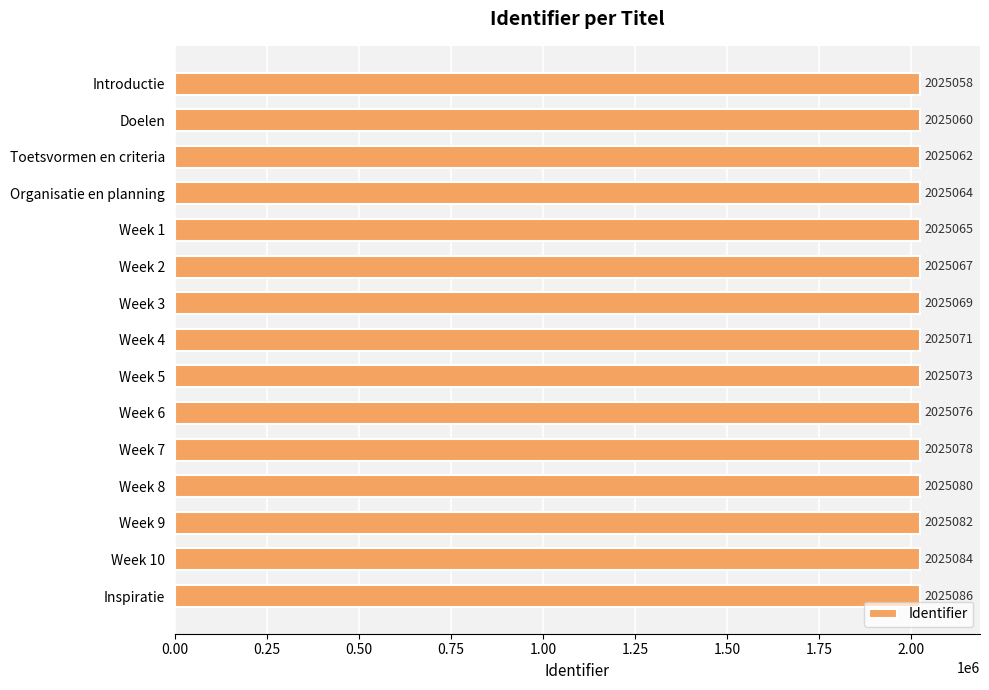

What is the value of the 6th bar from the top?

2025067